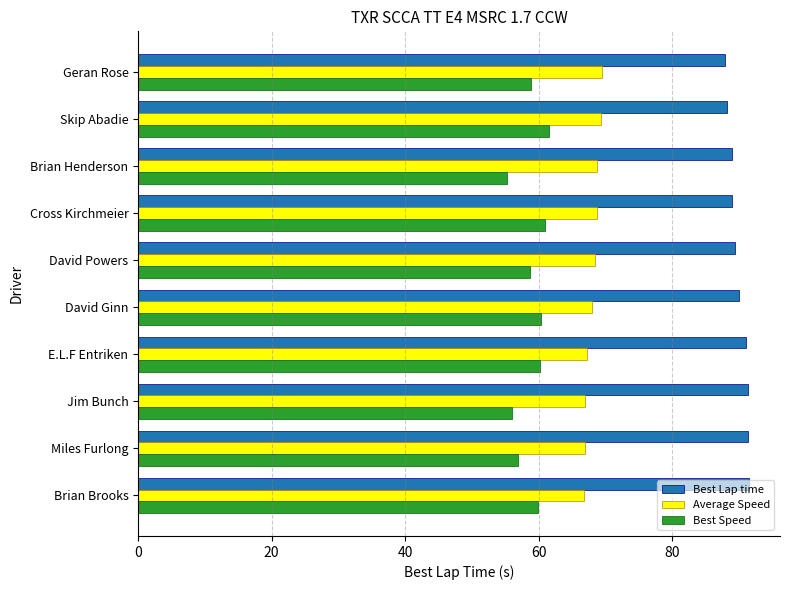

Which series has the largest total across all categories?

Best Lap time